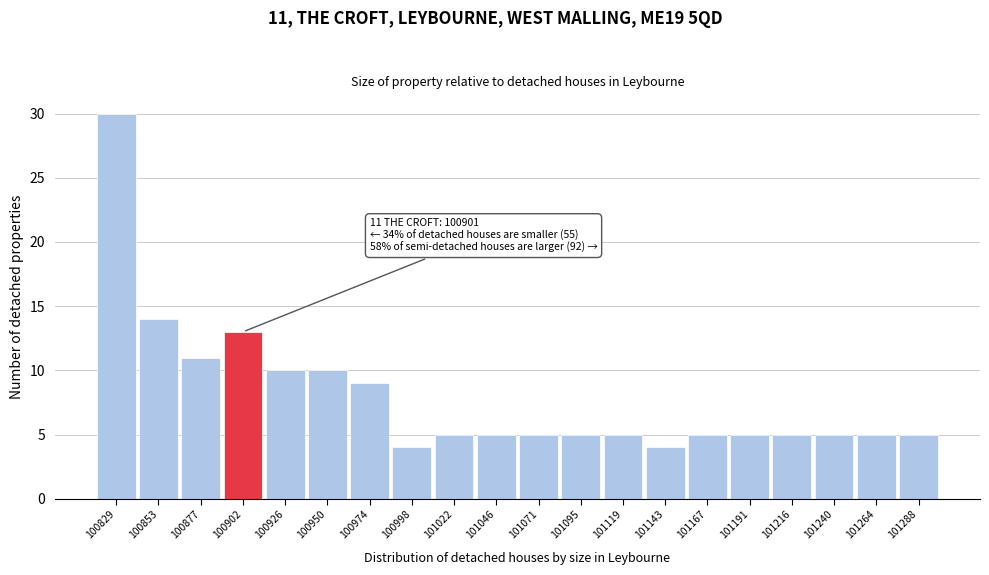

Which range on the x-axis has the tallest bar?

100815 to 100840